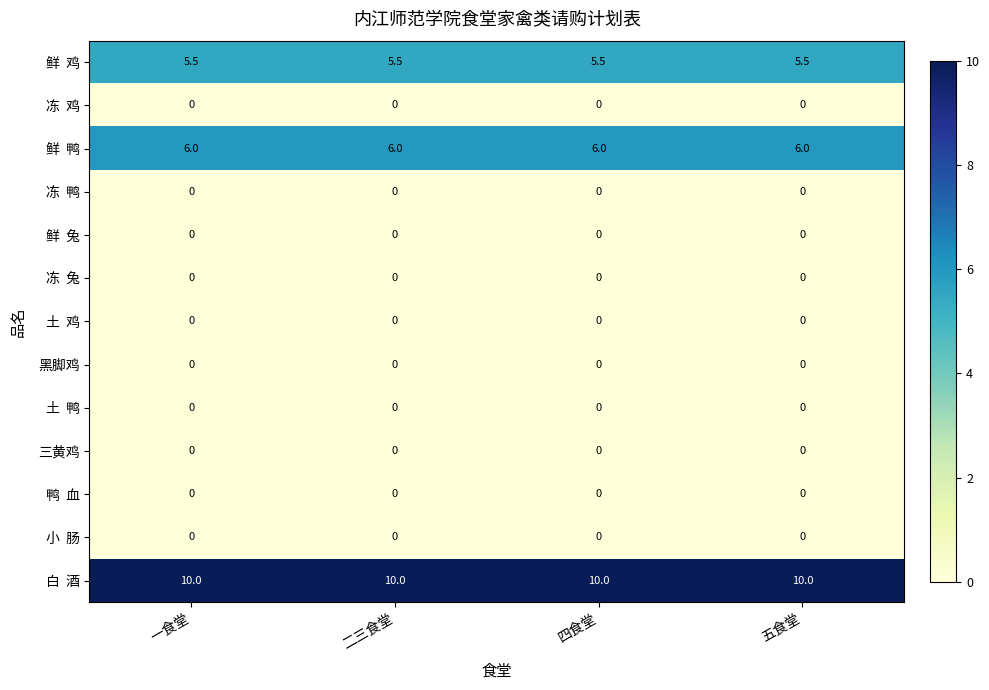

What is the difference between the highest and lowest values at 二三食堂?

10.0